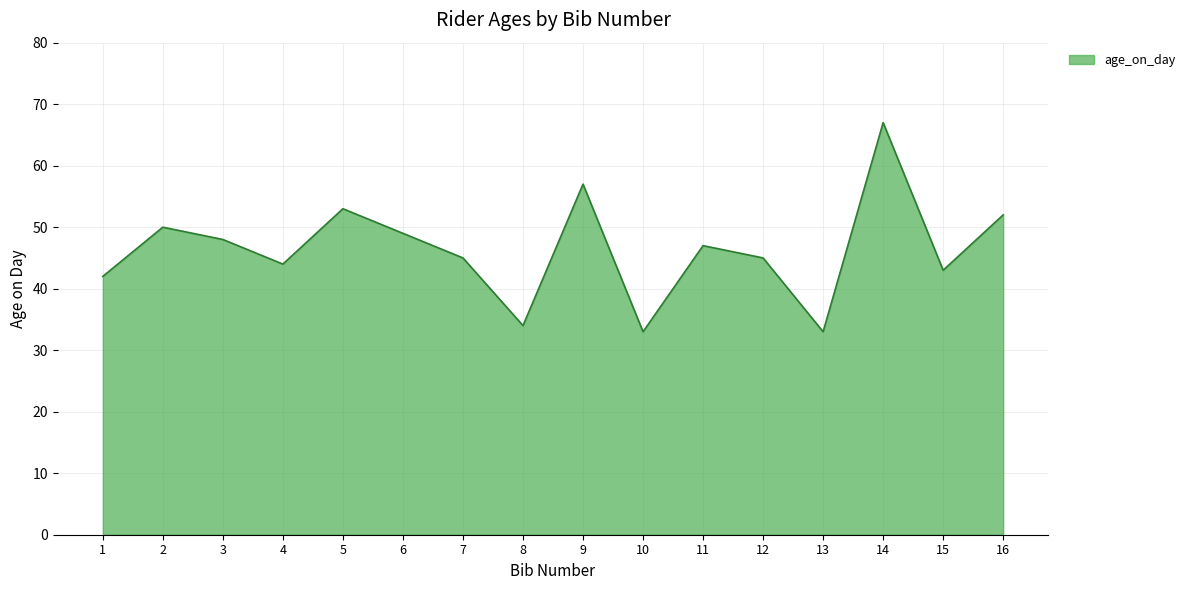

What is the minimum value shown in the chart?

33